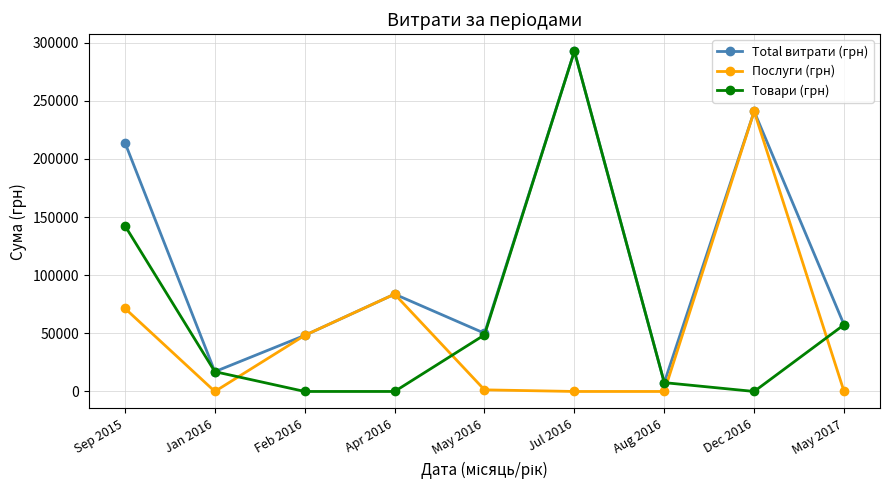

What is the greatest value displayed?

292515.3